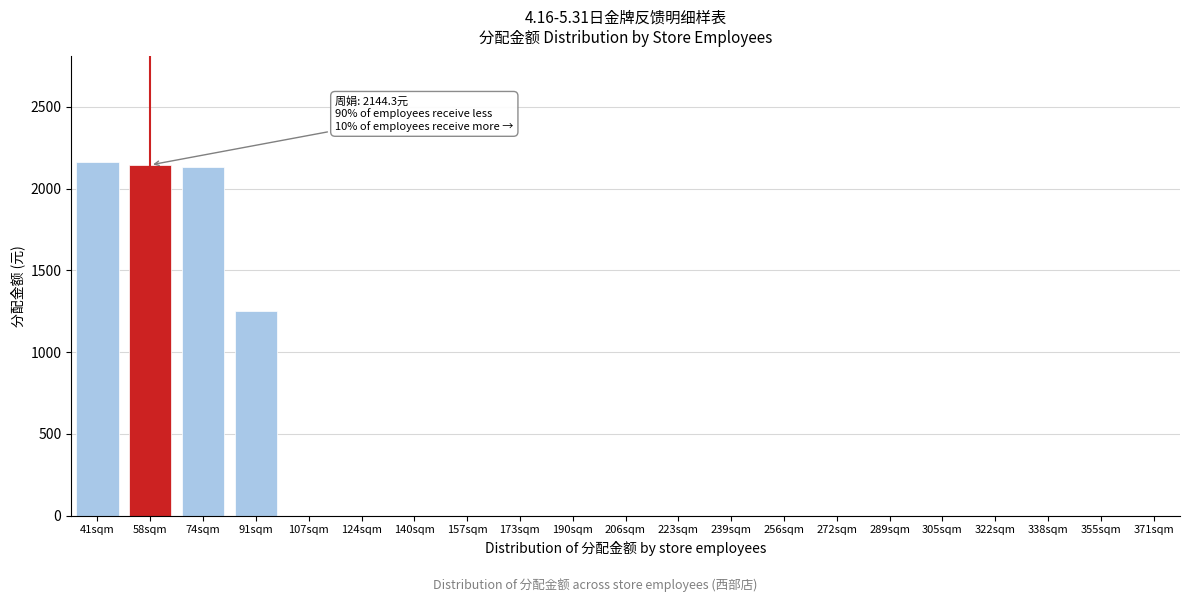

Reading left to right, extract all data points from this chart.

41sqm=2159.4	58sqm=2144.3	74sqm=2129.3	91sqm=1254.0	107sqm=0.0	124sqm=0.0	140sqm=0.0	157sqm=0.0	173sqm=0.0	190sqm=0.0	206sqm=0.0	223sqm=0.0	239sqm=0.0	256sqm=0.0	272sqm=0.0	289sqm=0.0	305sqm=0.0	322sqm=0.0	338sqm=0.0	355sqm=0.0	371sqm=0.0